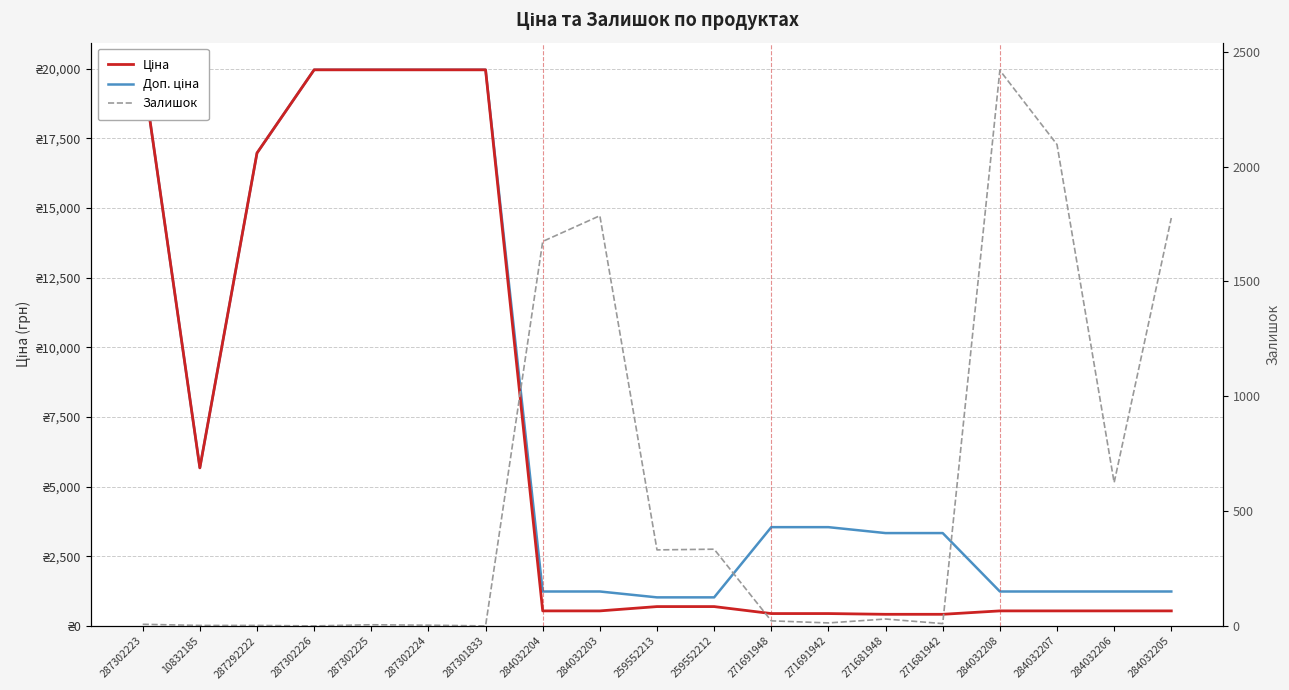

What position from the left is 271681948?

14